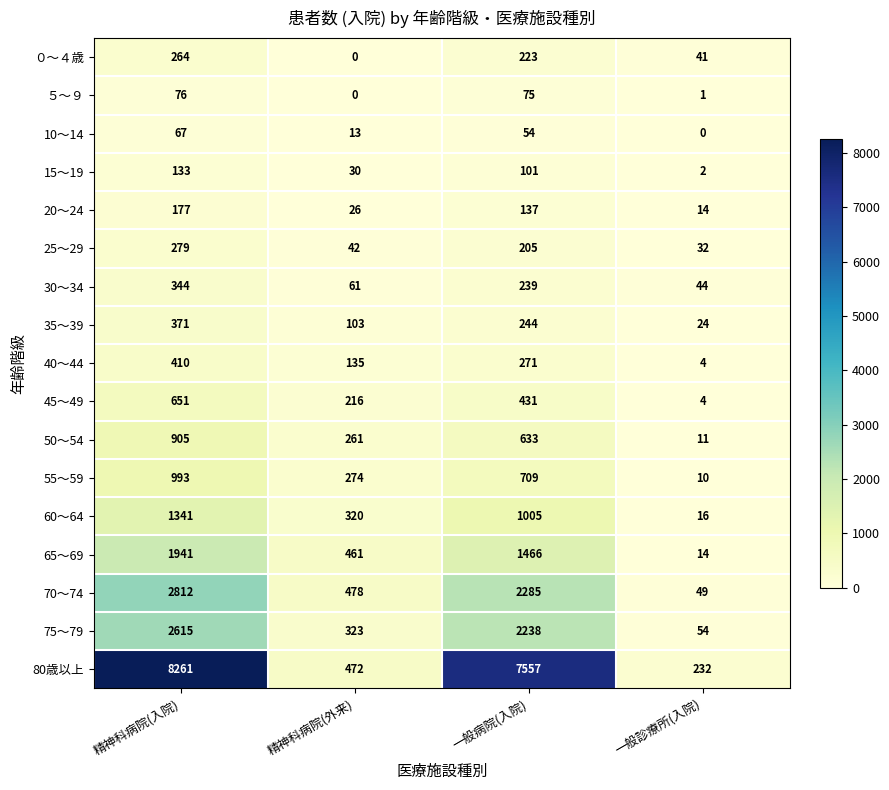

What is the sum of all 10～14 values?

134